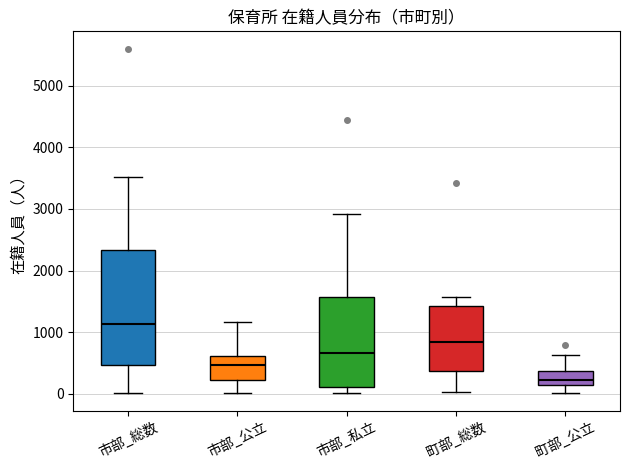

Where is the upper edge of the box for 市部_私立 on the y-axis? The values are not printed on the chart, so give them approximately, as read against the axis.

1600